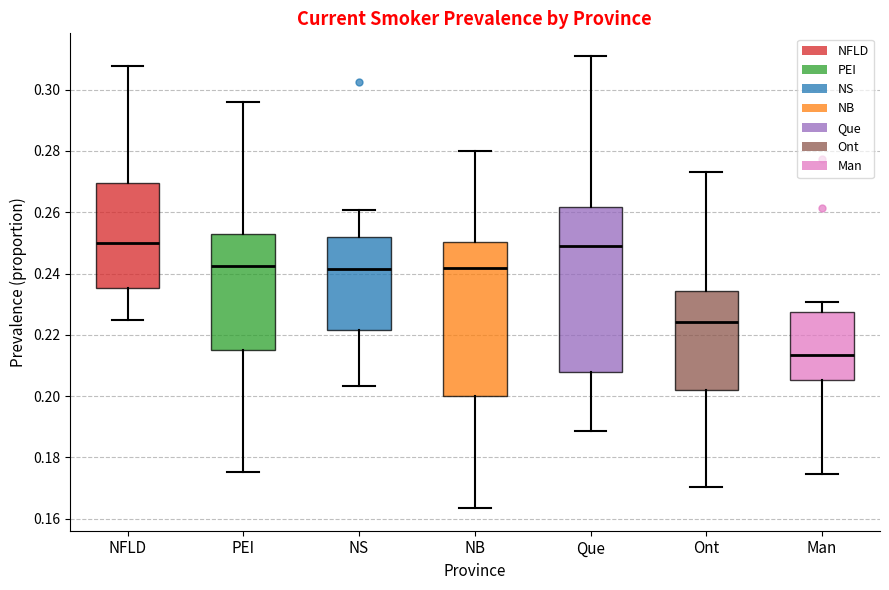

Reading left to right, read every box against the y-axis: the position of its median line, the range the box covers, and the ends of its whiskers. The values are not printed on the chart, so give them approximately, as read against the axis.

NFLD: median 0.250, box 0.236 to 0.270, whiskers 0.224 to 0.308
PEI: median 0.242, box 0.216 to 0.254, whiskers 0.176 to 0.296
NS: median 0.242, box 0.222 to 0.252, whiskers 0.204 to 0.260
NB: median 0.242, box 0.200 to 0.250, whiskers 0.164 to 0.280
Que: median 0.250, box 0.208 to 0.262, whiskers 0.188 to 0.312
Ont: median 0.224, box 0.202 to 0.234, whiskers 0.170 to 0.274
Man: median 0.214, box 0.206 to 0.228, whiskers 0.174 to 0.230